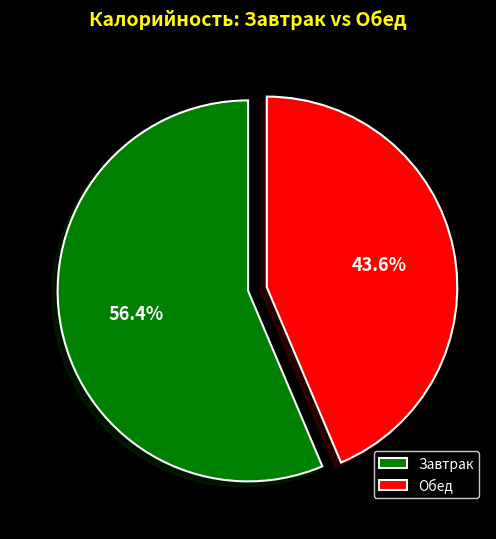

What is the ratio of the value at Обед to the value at Завтрак?

0.8